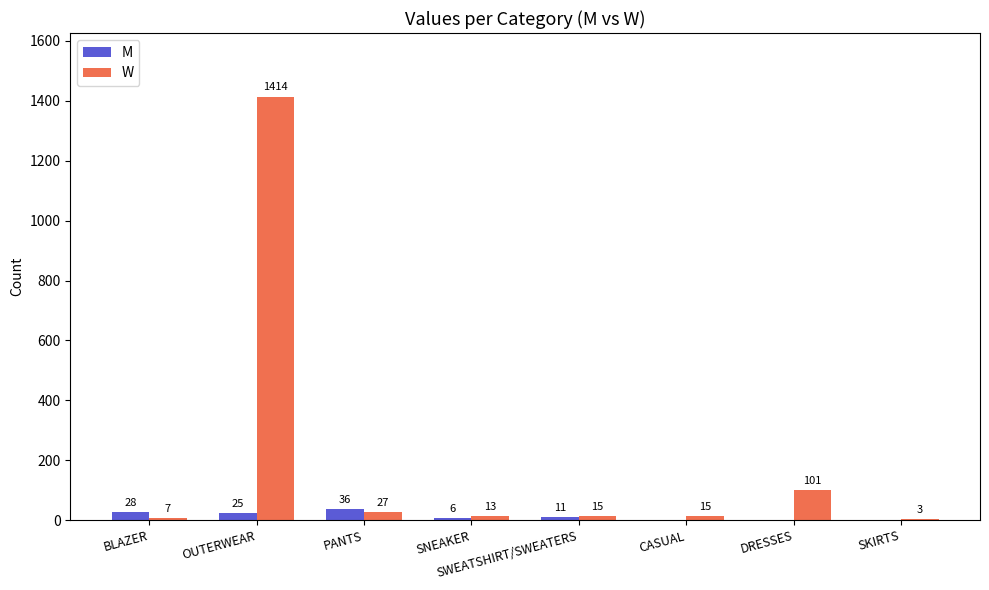

What is the greatest value displayed?

1414